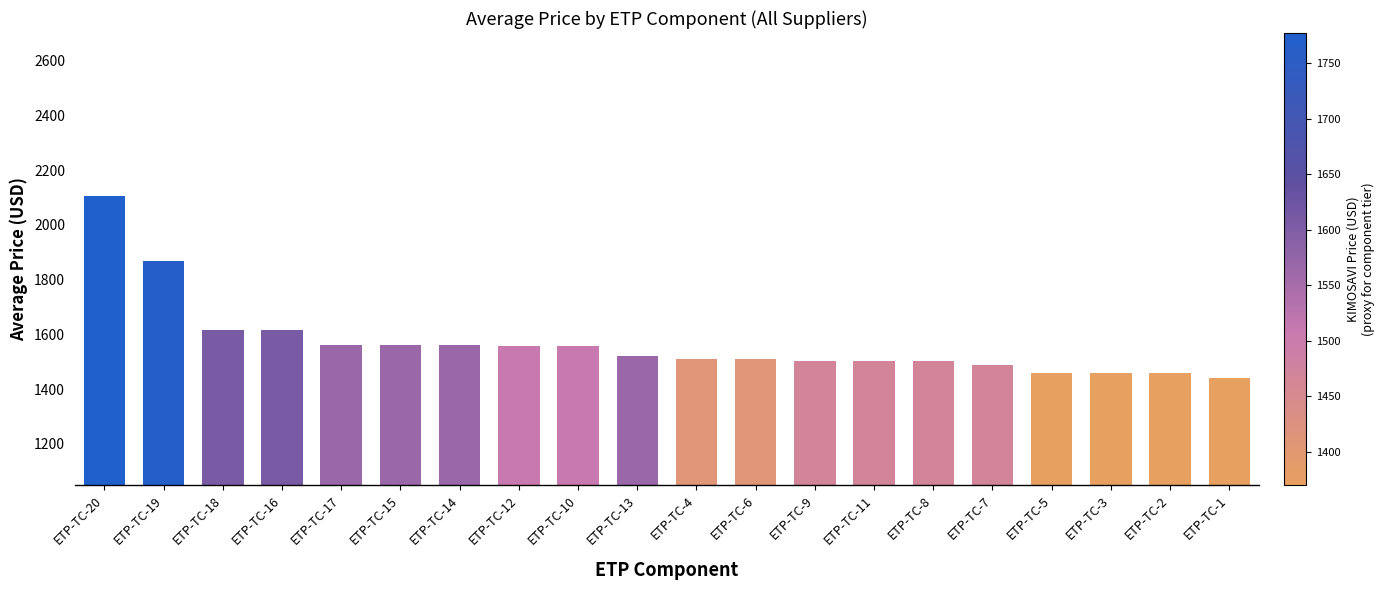

What is the sum of the values at ETP-TC-20 and ETP-TC-18?

3721.0